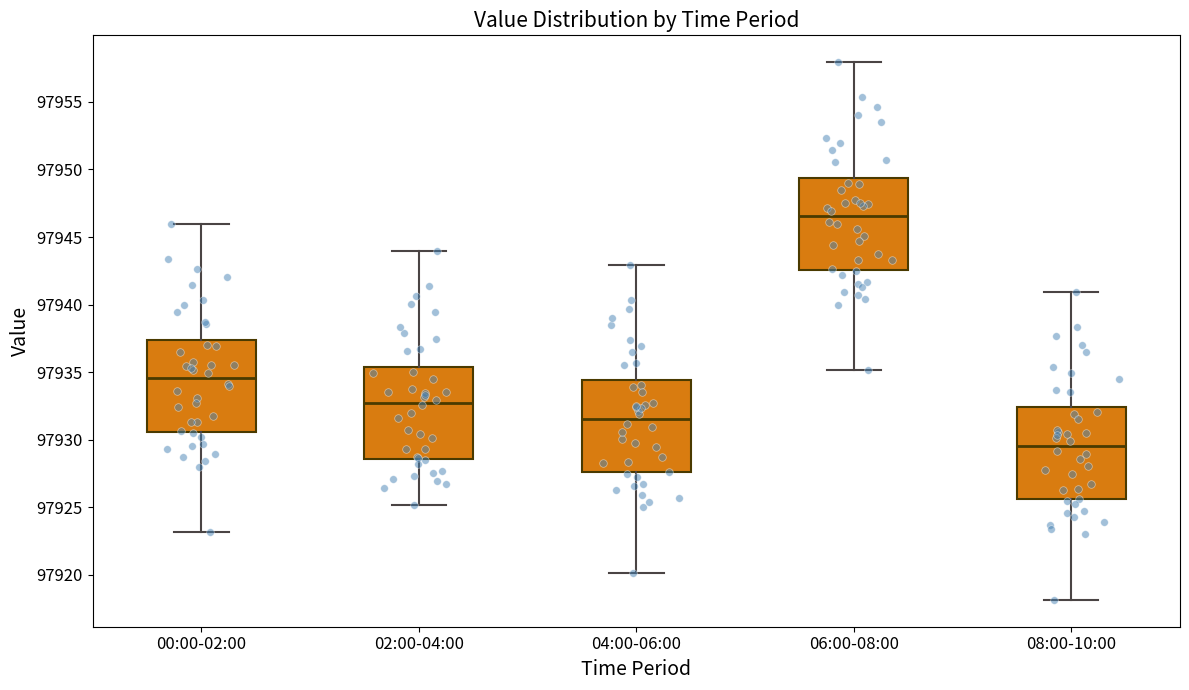

Reading left to right, transcribe this box plot: for each box, give where its median line is, the range the box spans, and where its two whiskers end, as read against the y-axis. The values are not printed on the chart, so give them approximately, as read against the axis.

00:00-02:00: median 97934.5, box 97930.5 to 97937.5, whiskers 97923.0 to 97946.0
02:00-04:00: median 97932.5, box 97928.5 to 97935.5, whiskers 97925.0 to 97944.0
04:00-06:00: median 97931.5, box 97927.5 to 97934.5, whiskers 97920.0 to 97943.0
06:00-08:00: median 97946.5, box 97942.5 to 97949.5, whiskers 97935.0 to 97958.0
08:00-10:00: median 97929.5, box 97925.5 to 97932.5, whiskers 97918.0 to 97941.0